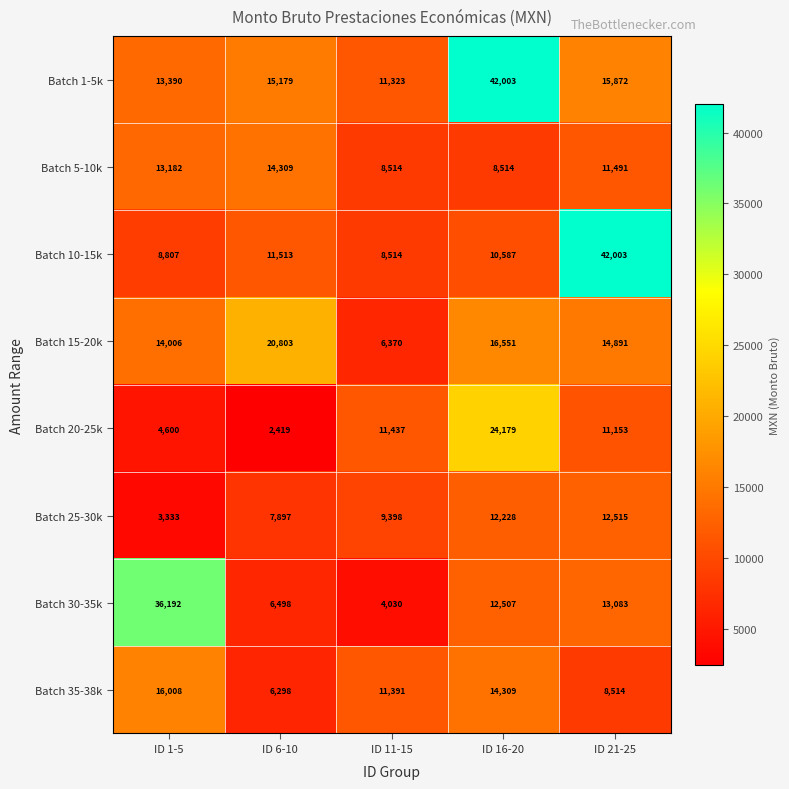

At how many categories does at least one series exceed 30215?

3